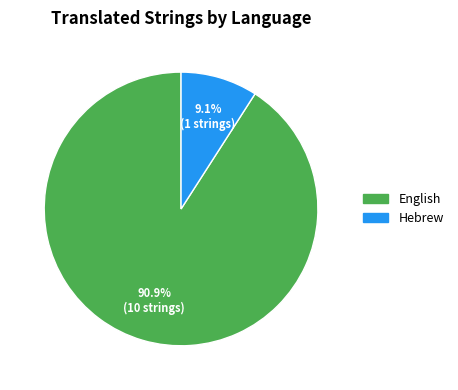

How many segments does this pie chart have?

2